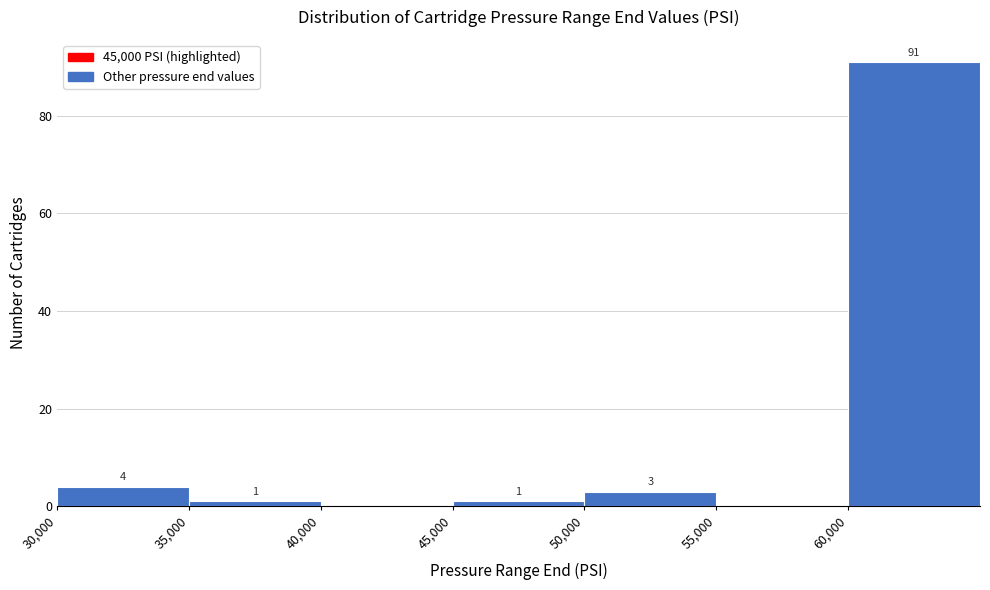

Which range on the x-axis has the tallest bar?

60000 to 65000